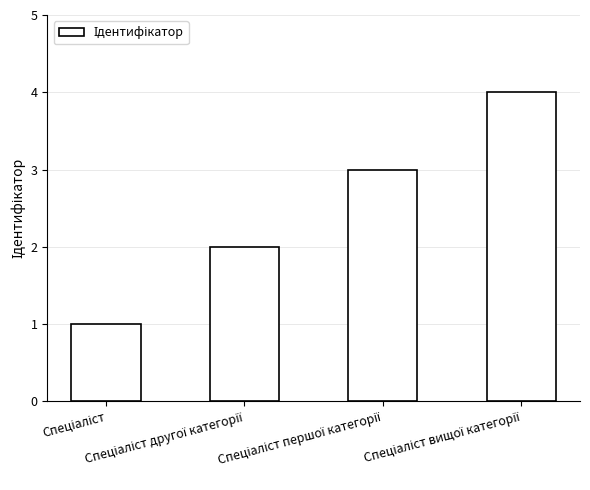

Does the chart contain any negative values?

No